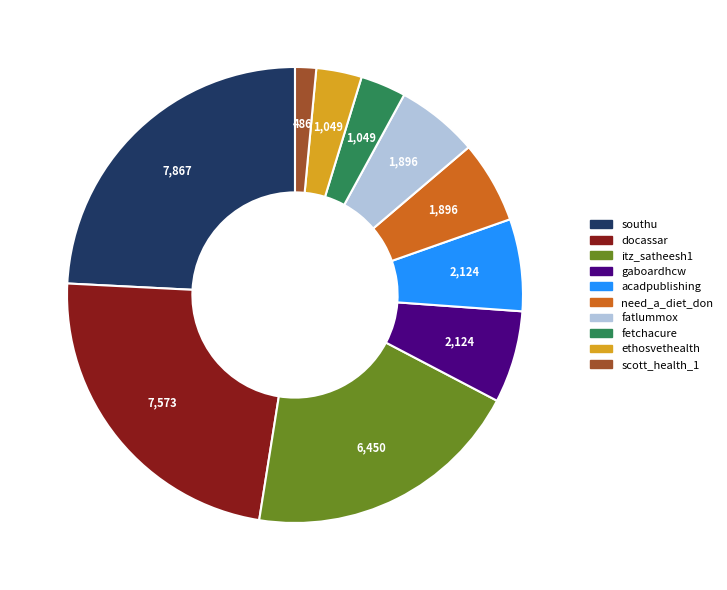

What is the largest slice in the pie chart?

southu